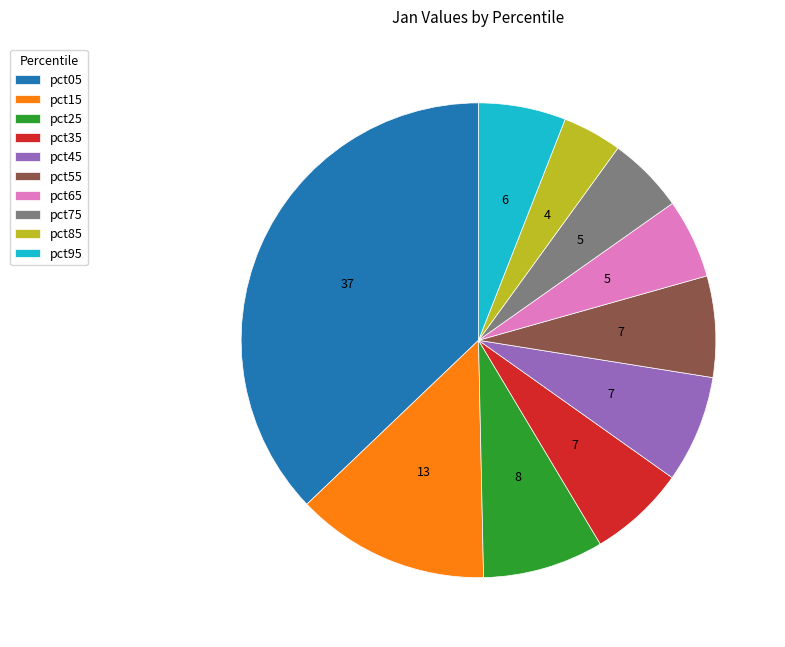

Between pct75 and pct15, which is larger?

pct15